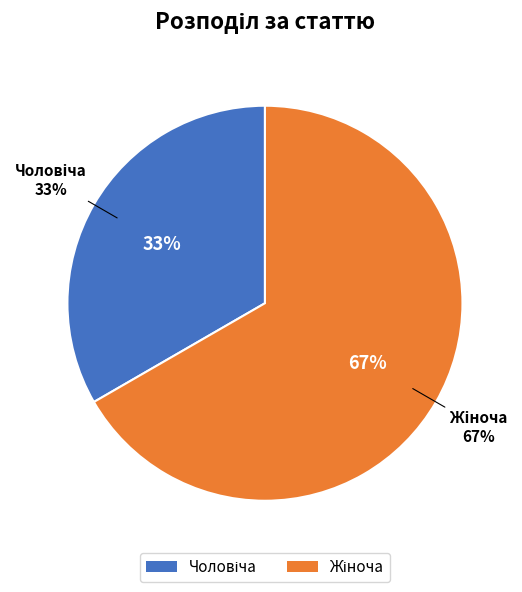

How many segments does this pie chart have?

2